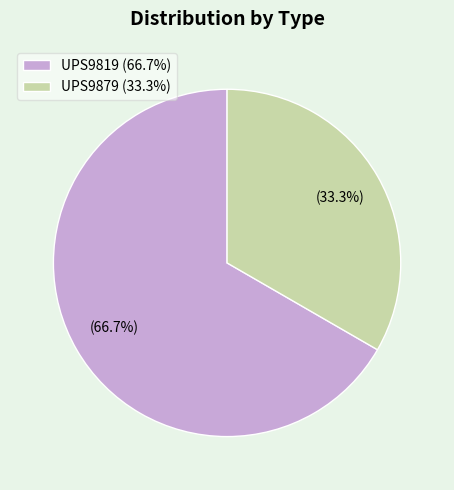

To the nearest percent, what percentage of the pie is UPS9819?

67%